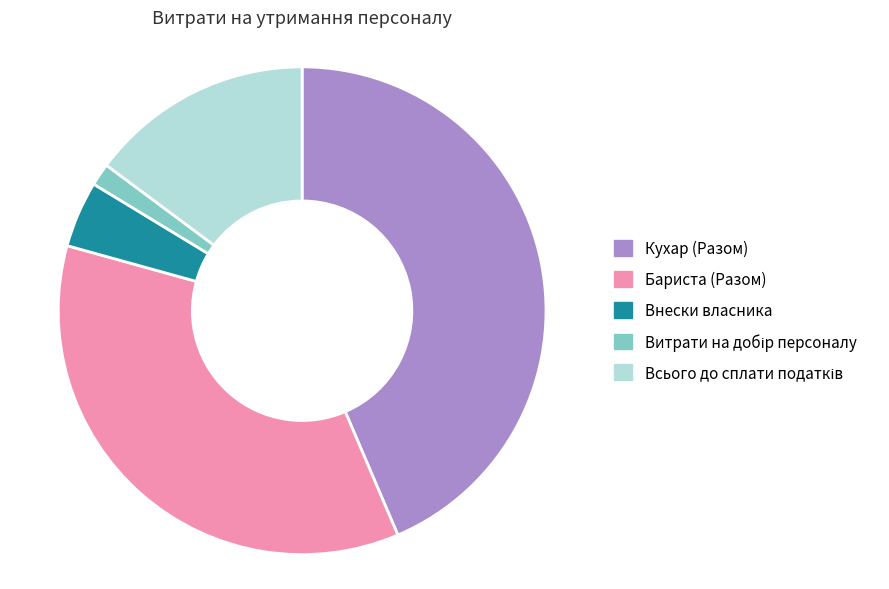

Which slice is the largest?

Кухар (Разом)